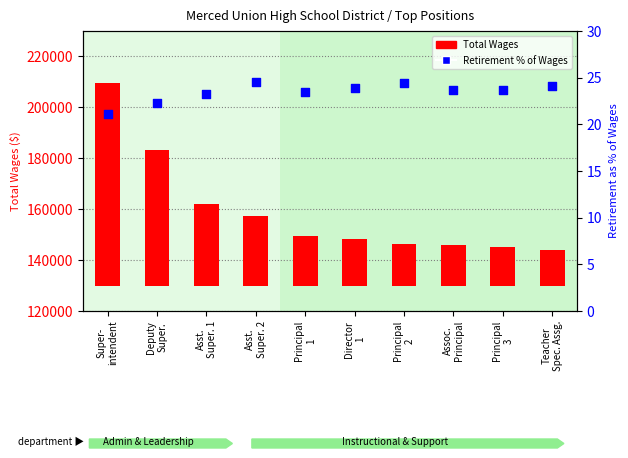

Which series contains the lowest Y value?

Retirement % of Wages